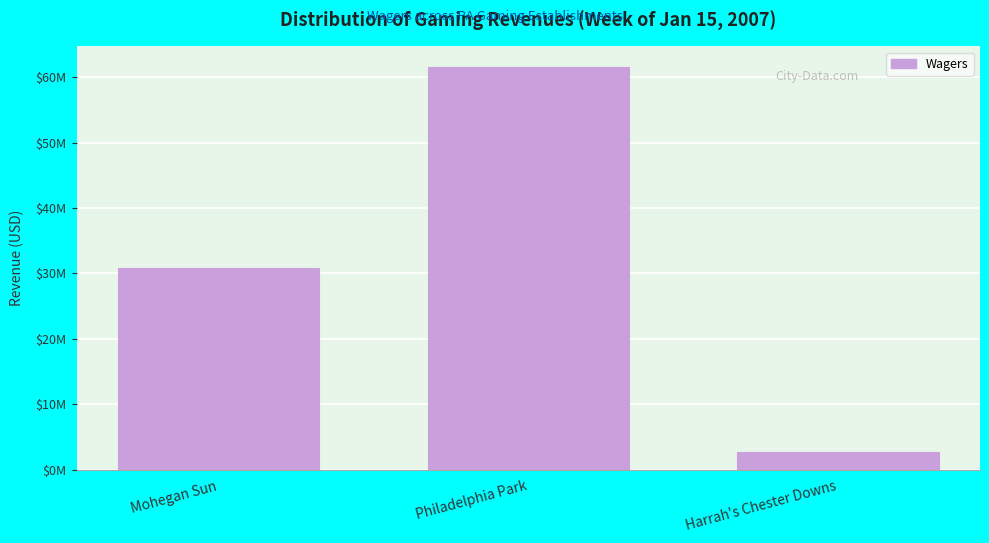

Are the bars horizontal?

No